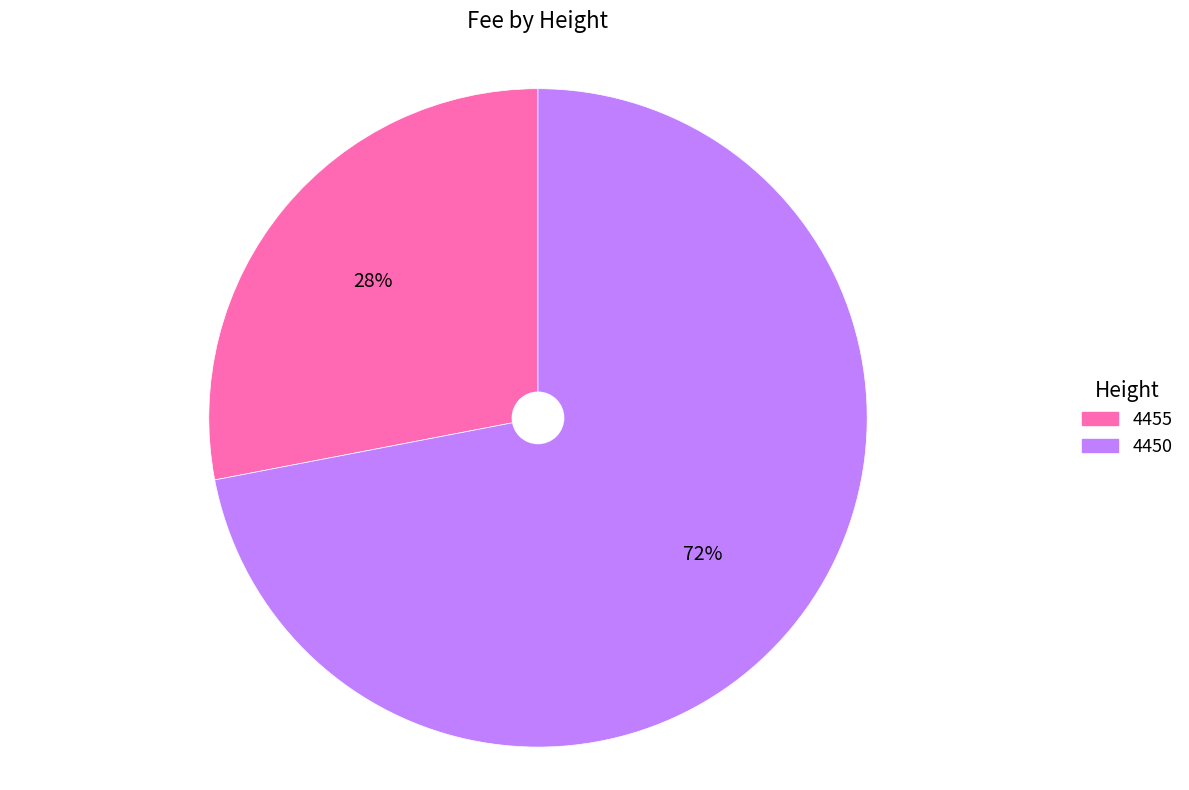

Between 4455 and 4450, which is larger?

4450